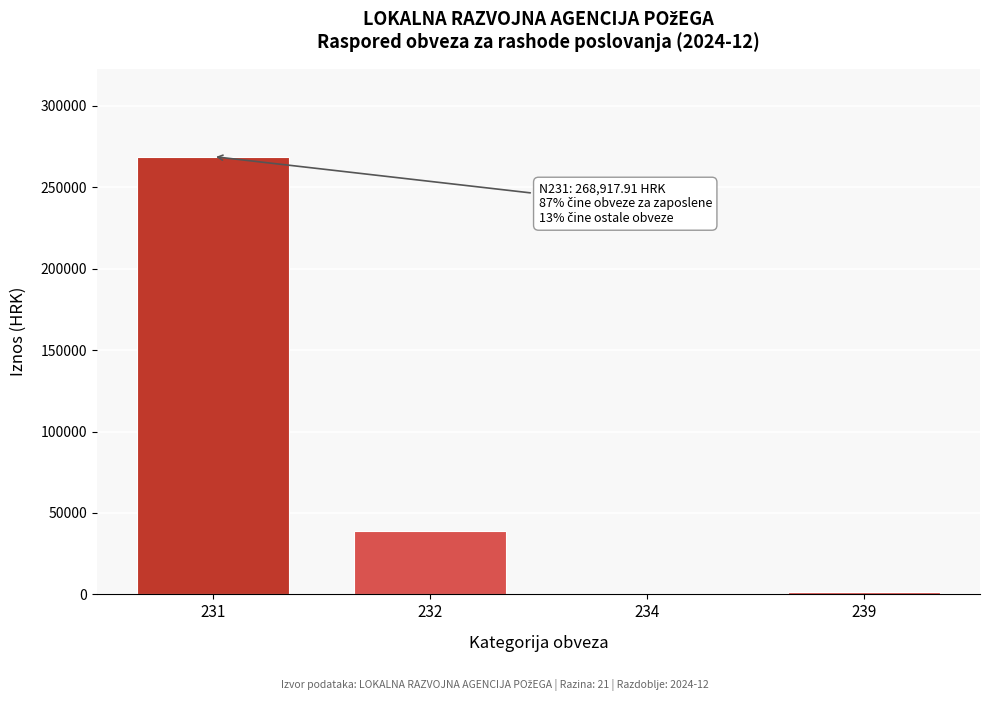

Is it true that the value at 231 is 268917.9?

True